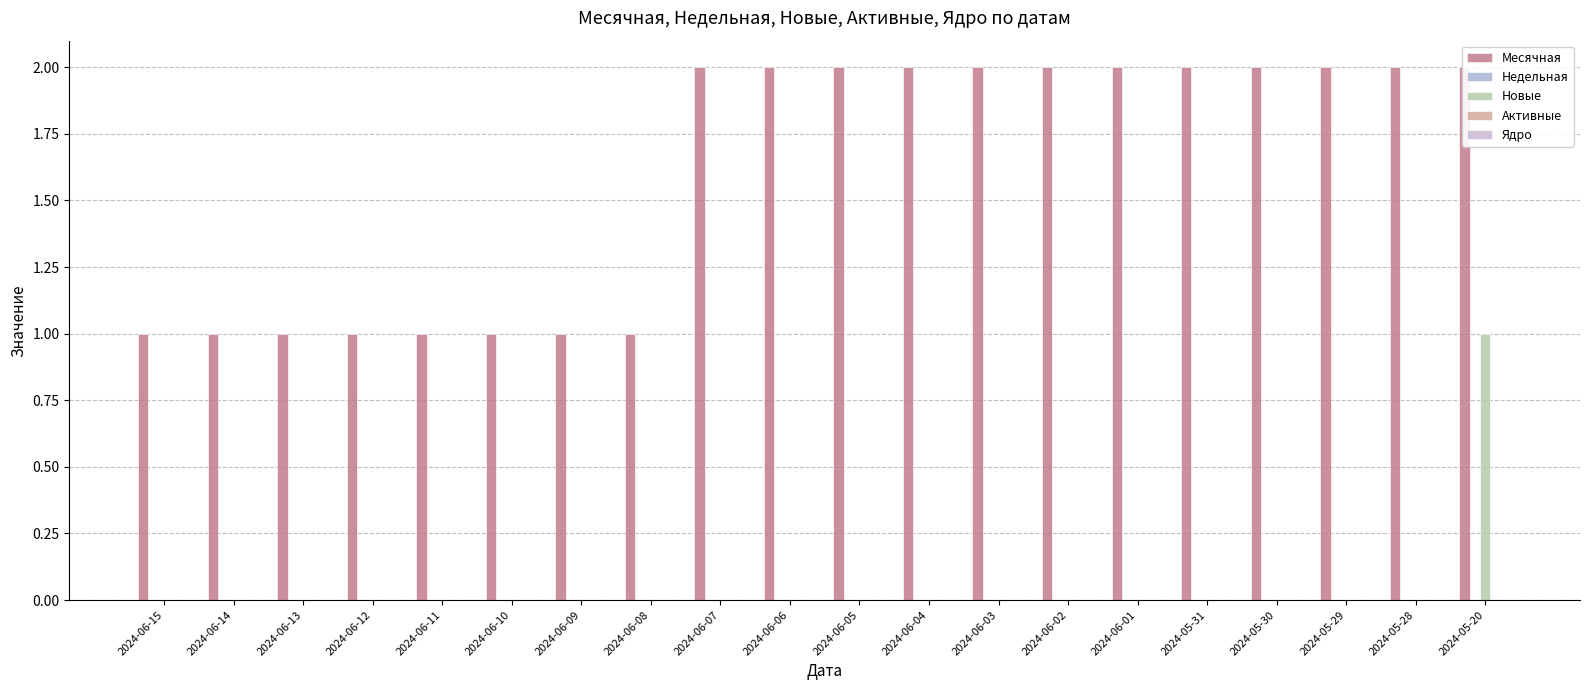

Are the bars horizontal?

No